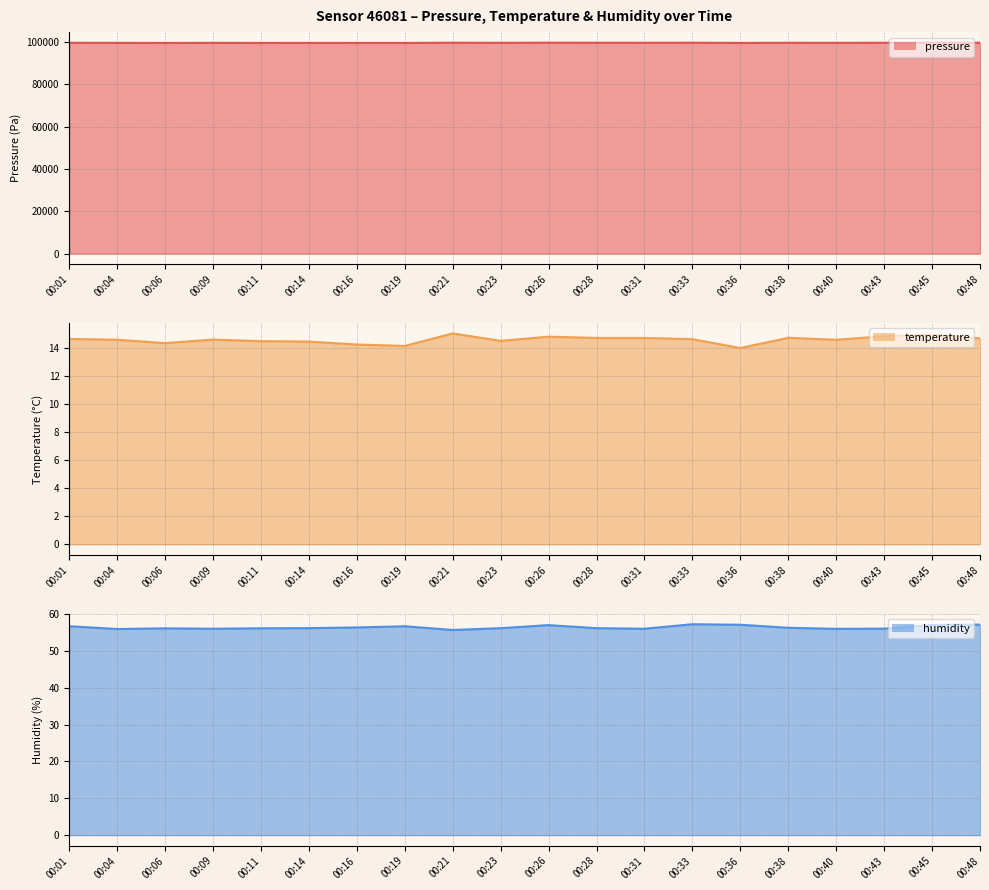

How many interior local valleys does the pressure series have?

7